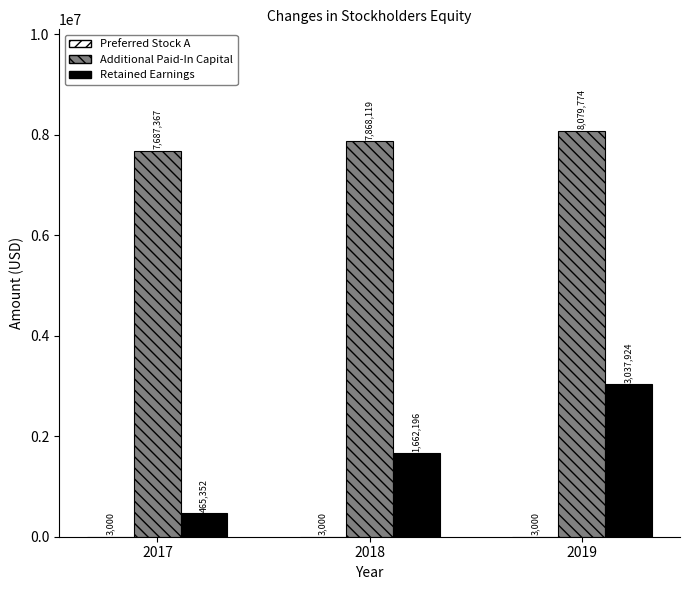

Between 2018 and 2019, which series saw the biggest shift?

Retained Earnings